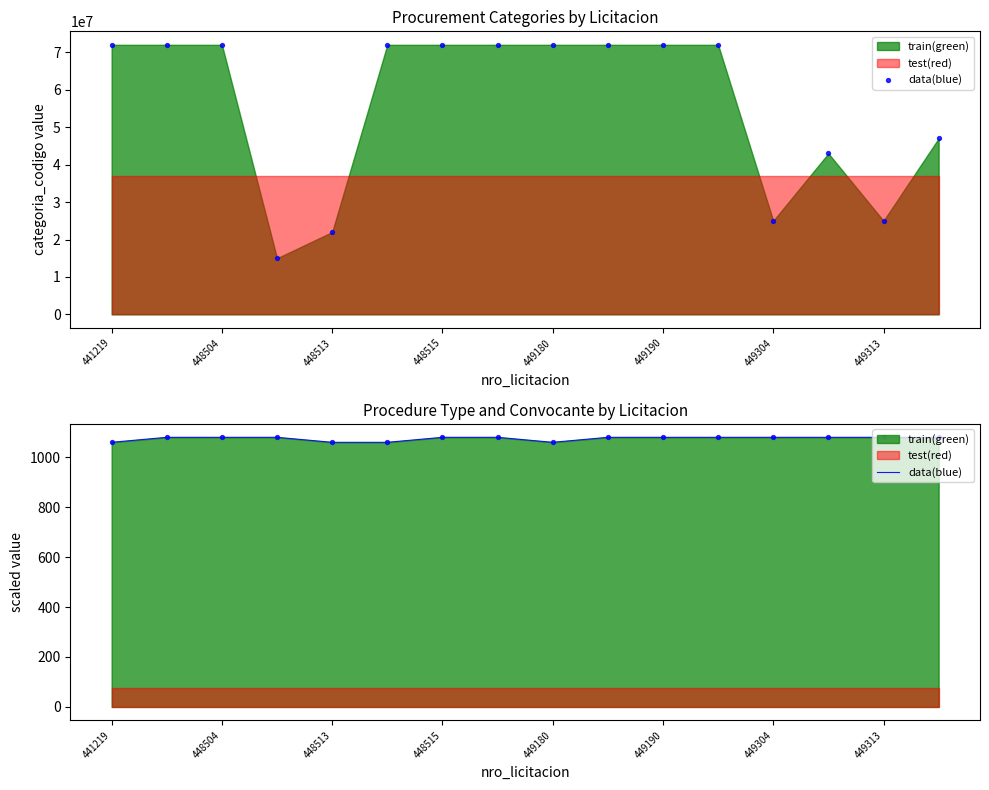

Which has a higher value, 448504 or 12?

448504